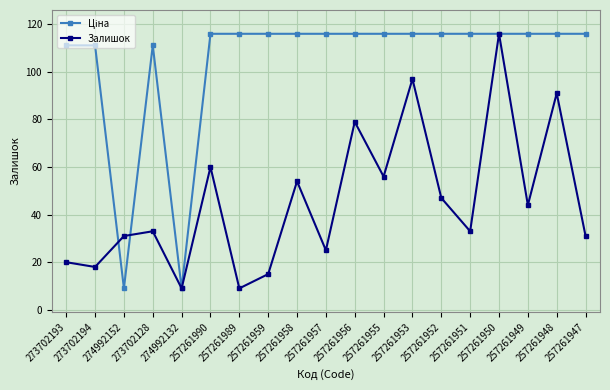

At how many categories does at least one series exceed 69?

17